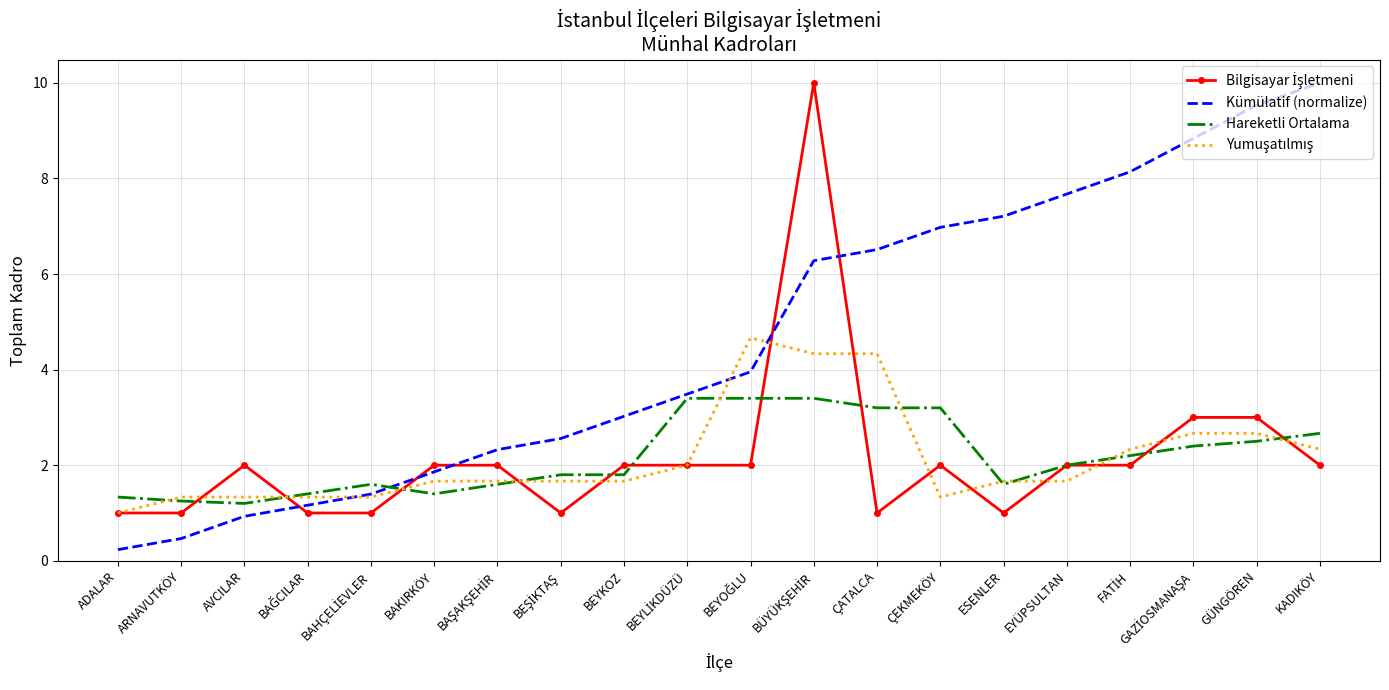

Between ADALAR and BEYKOZ, which series saw the biggest shift?

Kümülatif (normalize)